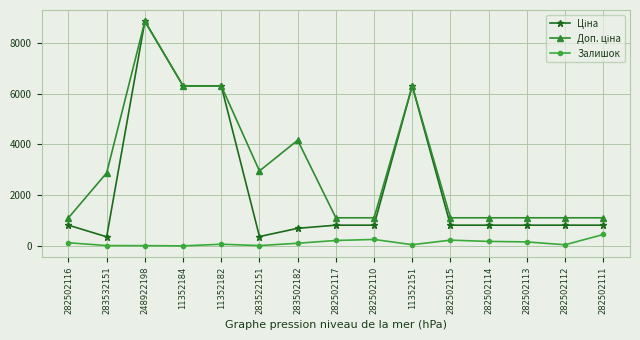

What is the greatest value displayed?

8856.7